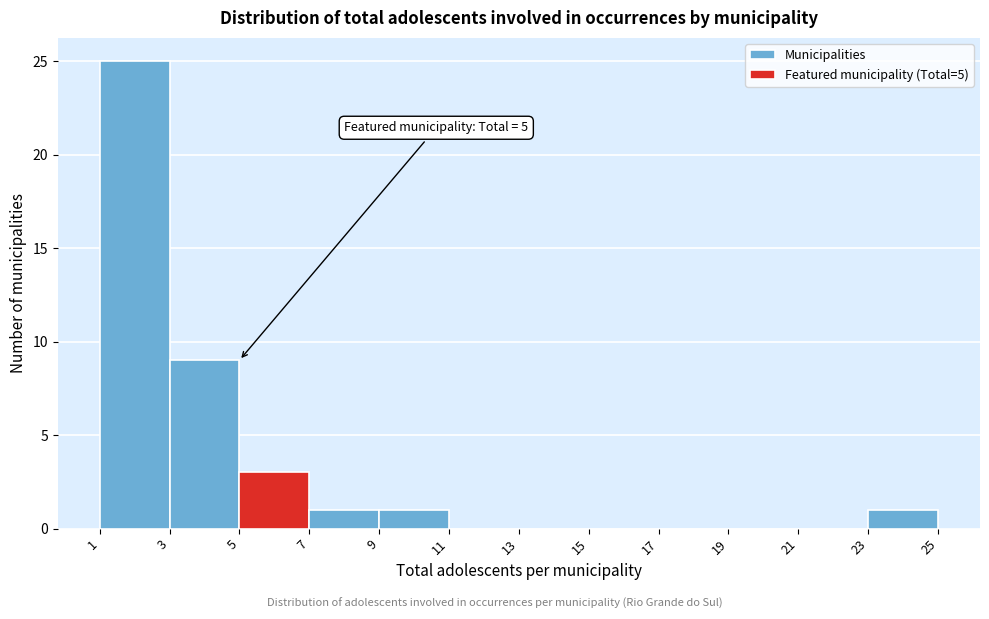

Over which range of the x-axis is the bar tallest?

1 to 3